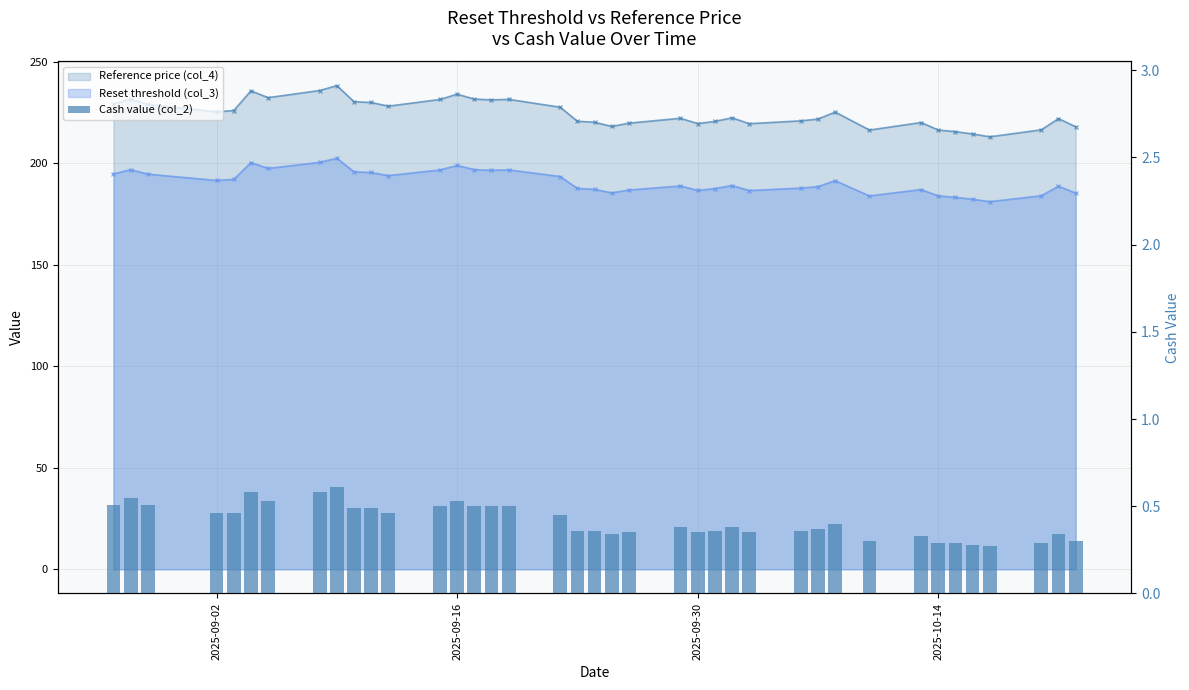

What is the value of the 33rd bar from the left?

0.3